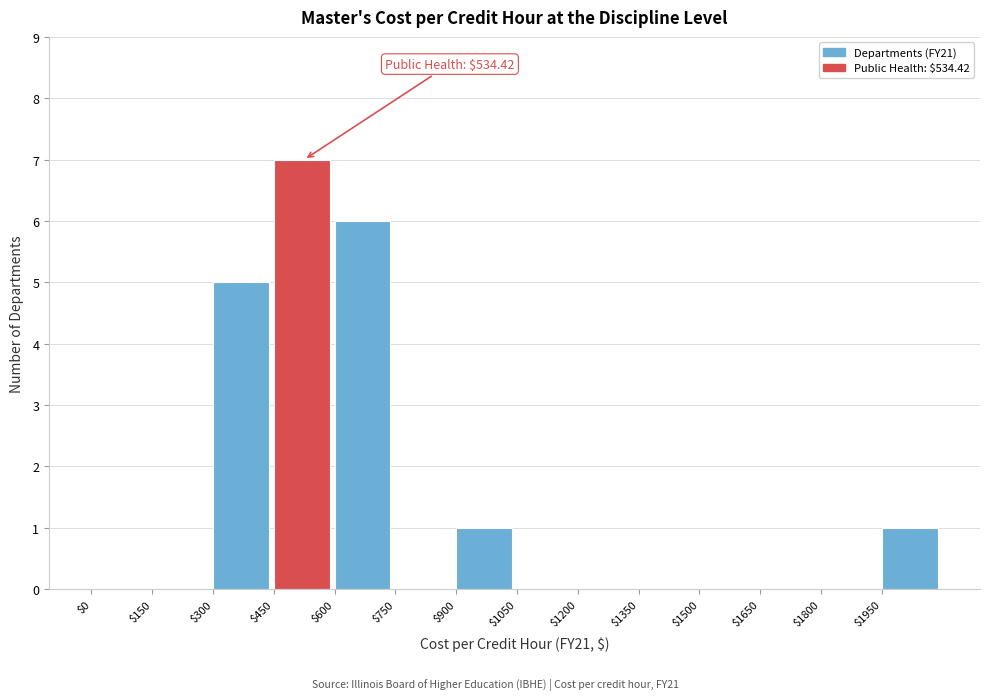

Over which range of the x-axis is the bar tallest?

450 to 600